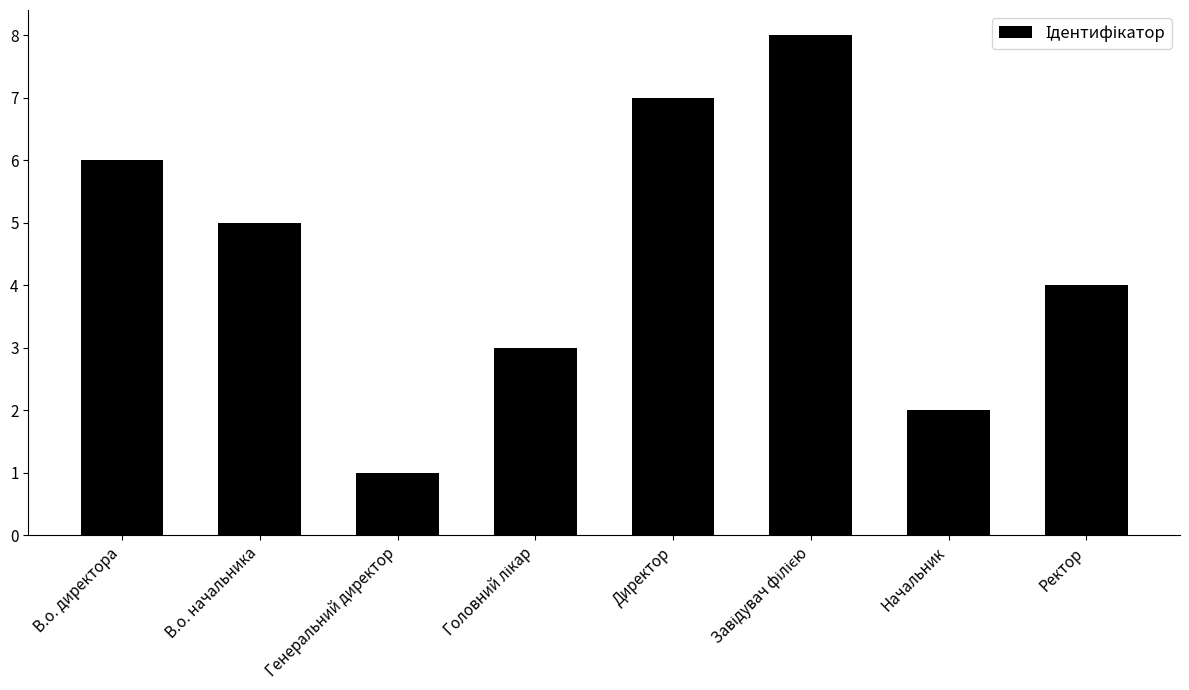

Reading left to right, what are all the values shown in this chart?

6	5	1	3	7	8	2	4